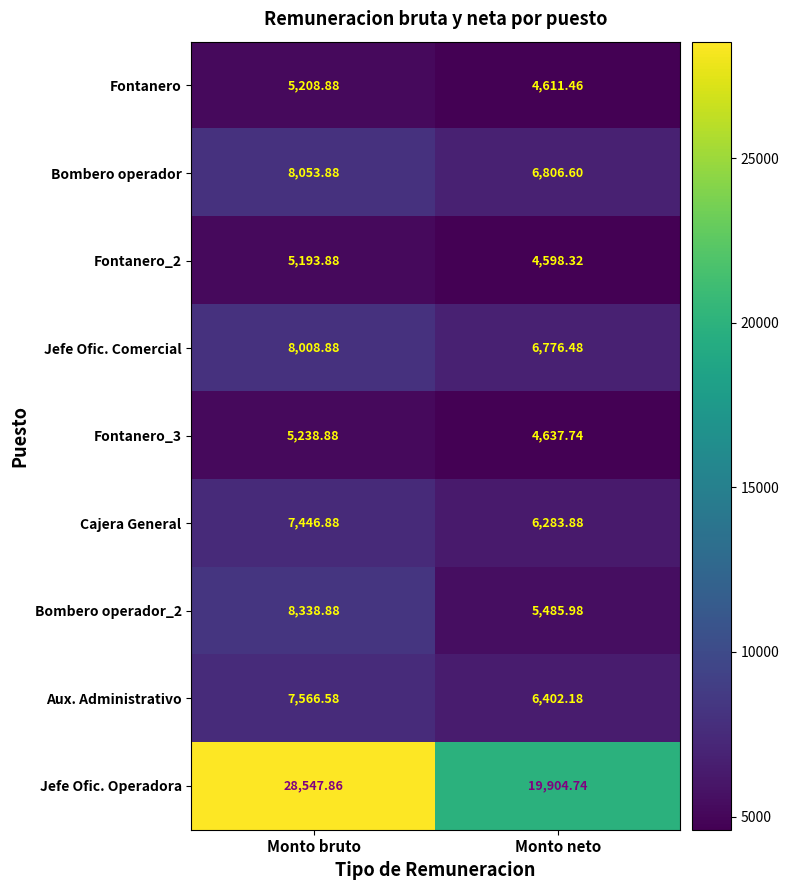

Rank the categories by Fontanero_2 value from lowest to highest.

Monto neto, Monto bruto